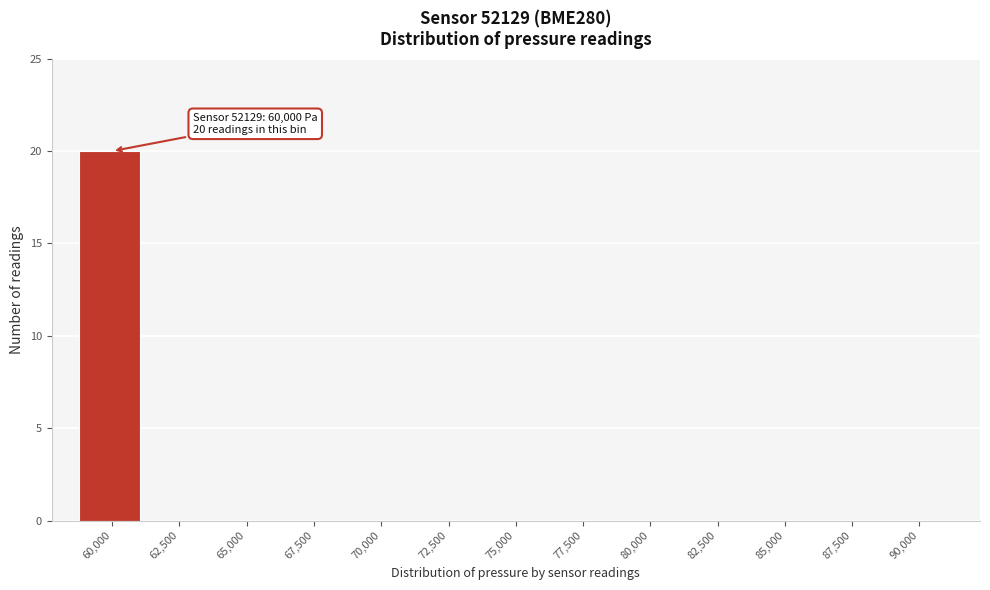

Reading left to right, list all the values displayed in this chart.

60,000=20	62,500=0	65,000=0	67,500=0	70,000=0	72,500=0	75,000=0	77,500=0	80,000=0	82,500=0	85,000=0	87,500=0	90,000=0